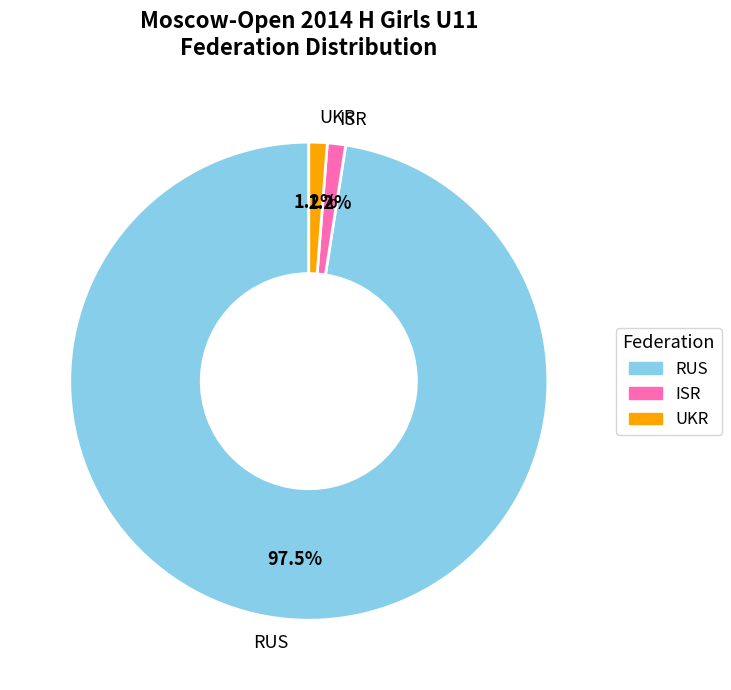

What percentage is NOT represented by UKR?

98.8%